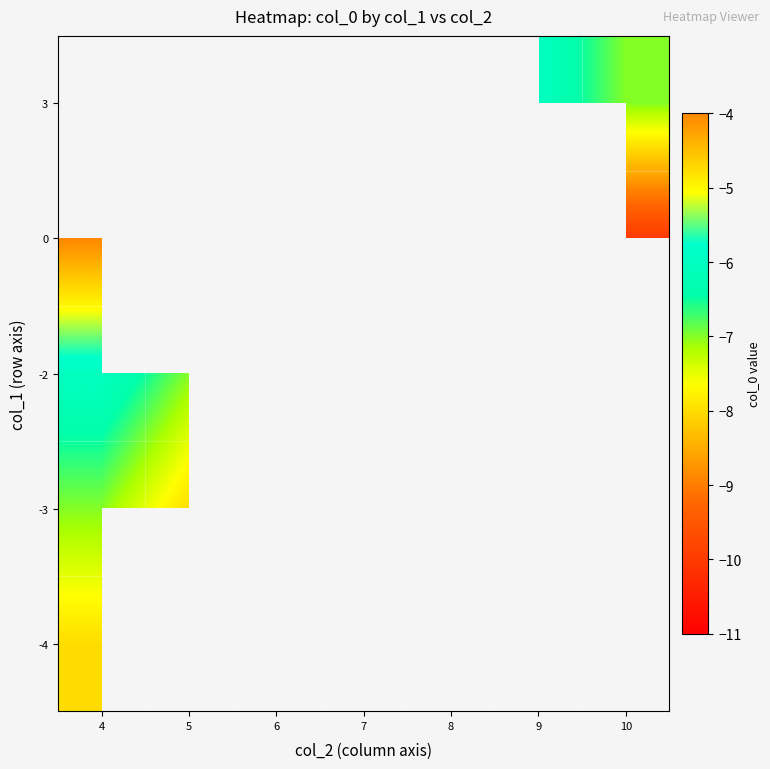

The value of 0 at 7 is -7.0. True or false?

True